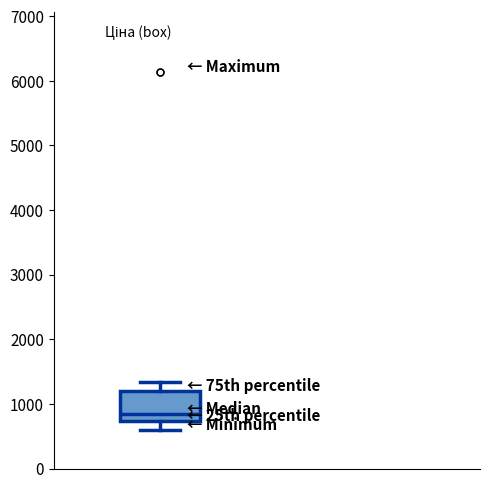

Read this box plot against the y-axis: the position of the median line, the range covered by the box, and the ends of both whiskers. The values are not printed on the chart, so give them approximately, as read against the axis.

median 800, box 700 to 1200, whiskers 600 to 1300